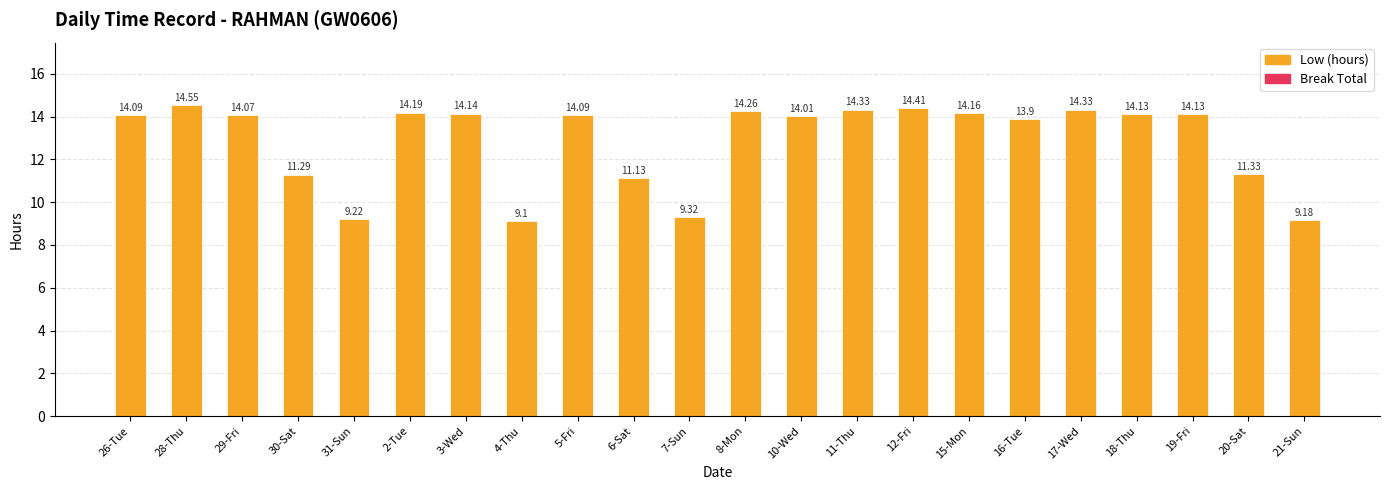

What is the average value?

12.9